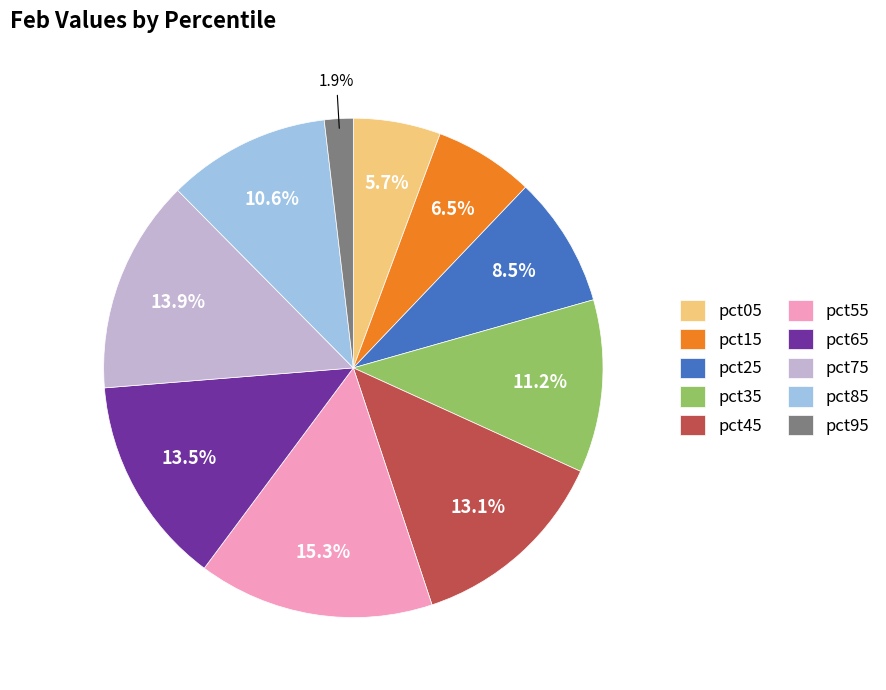

Count the number of slices in the pie.

10